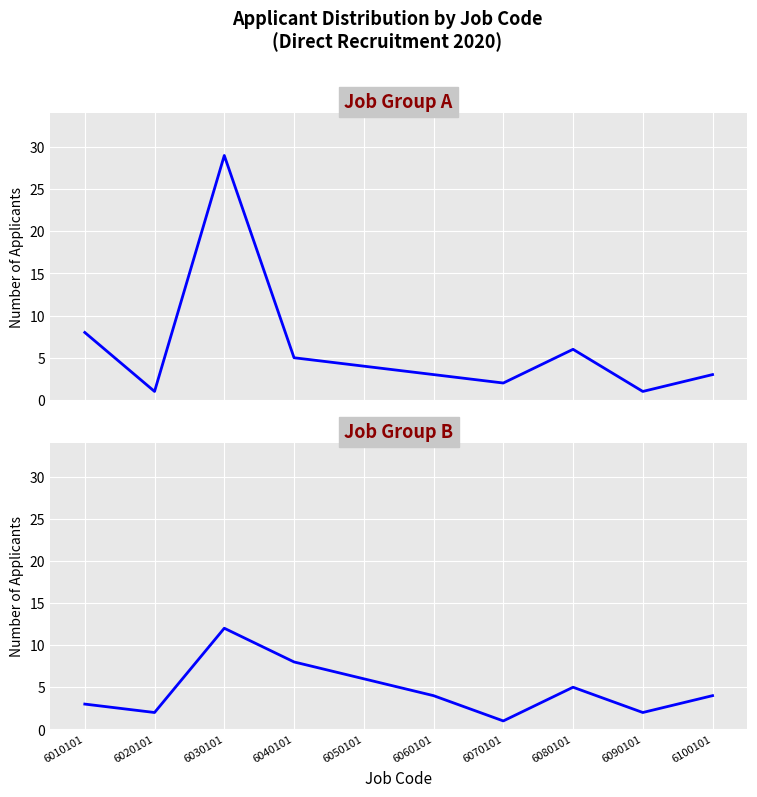

Reading right to left, extract all data points from this chart.

Job Group A: 6100101=3	6090101=1	6080101=6	6070101=2	6060101=3	6050101=4	6040101=5	6030101=29	6020101=1	6010101=8
Job Group B: 6100101=4	6090101=2	6080101=5	6070101=1	6060101=4	6050101=6	6040101=8	6030101=12	6020101=2	6010101=3